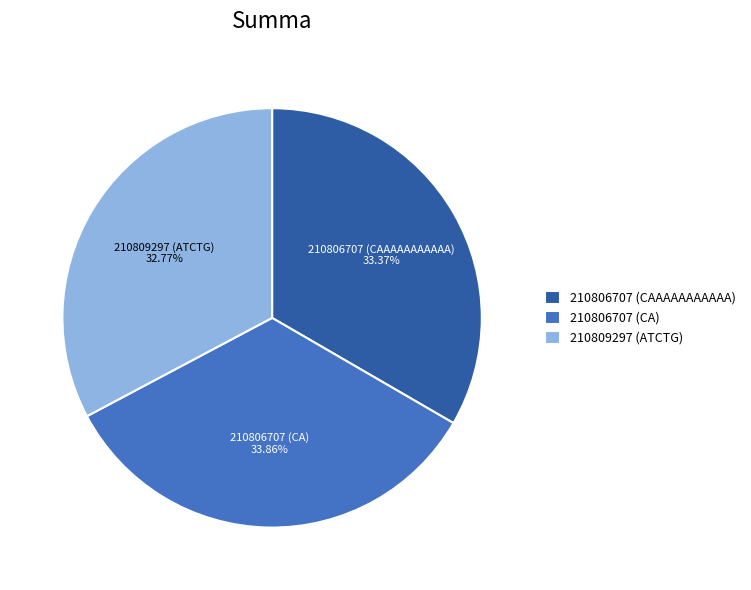

What percentage is NOT represented by 210809297 (ATCTG)?

67.2%